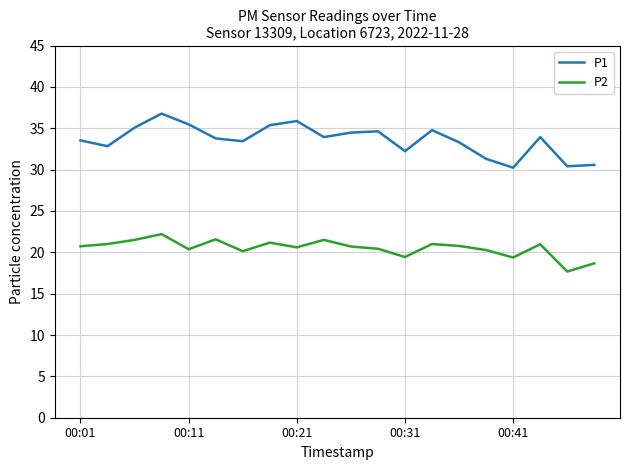

Rank the series by their average value, from highest to lowest.

P1, P2